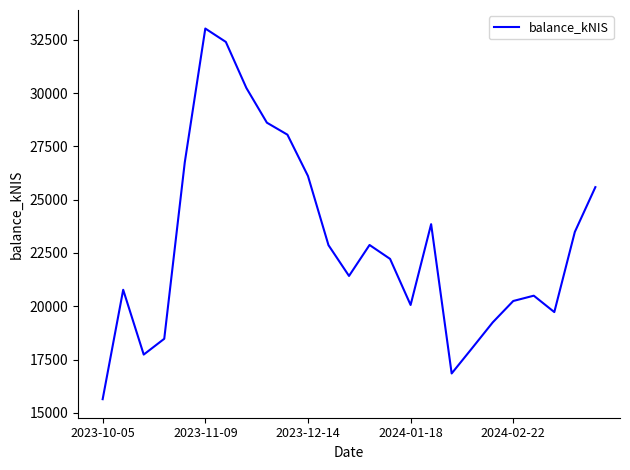

What is the smallest value displayed?

15640.3